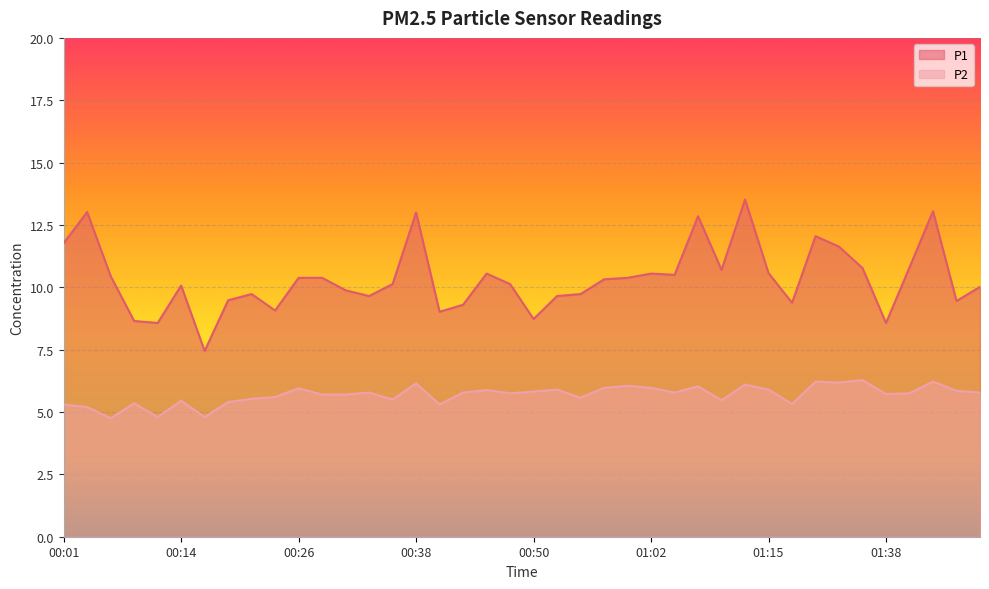

Which label corresponds to the smallest value in the chart?

00:06